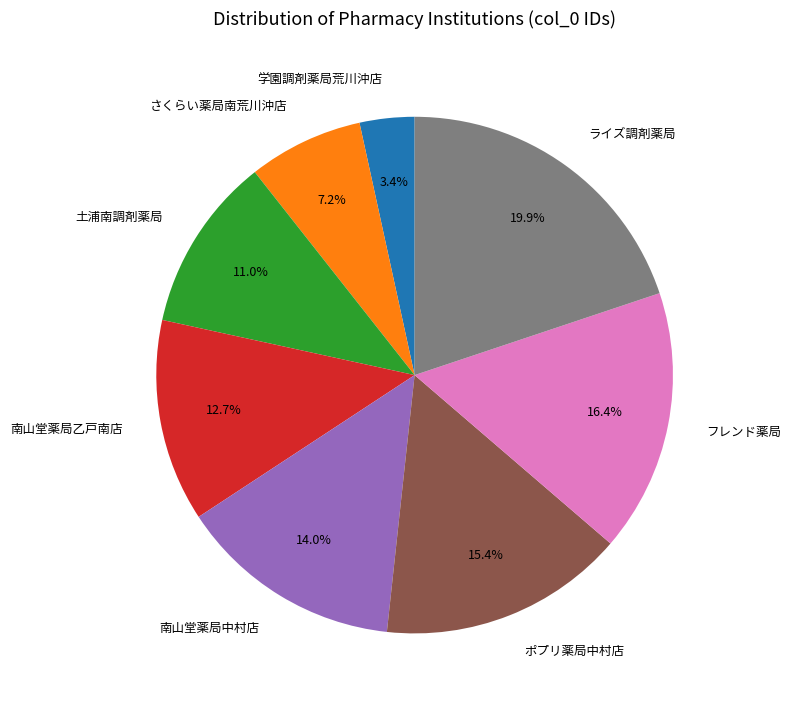

The ライズ調剤薬局 slice represents 28% of the pie. True or false?

False